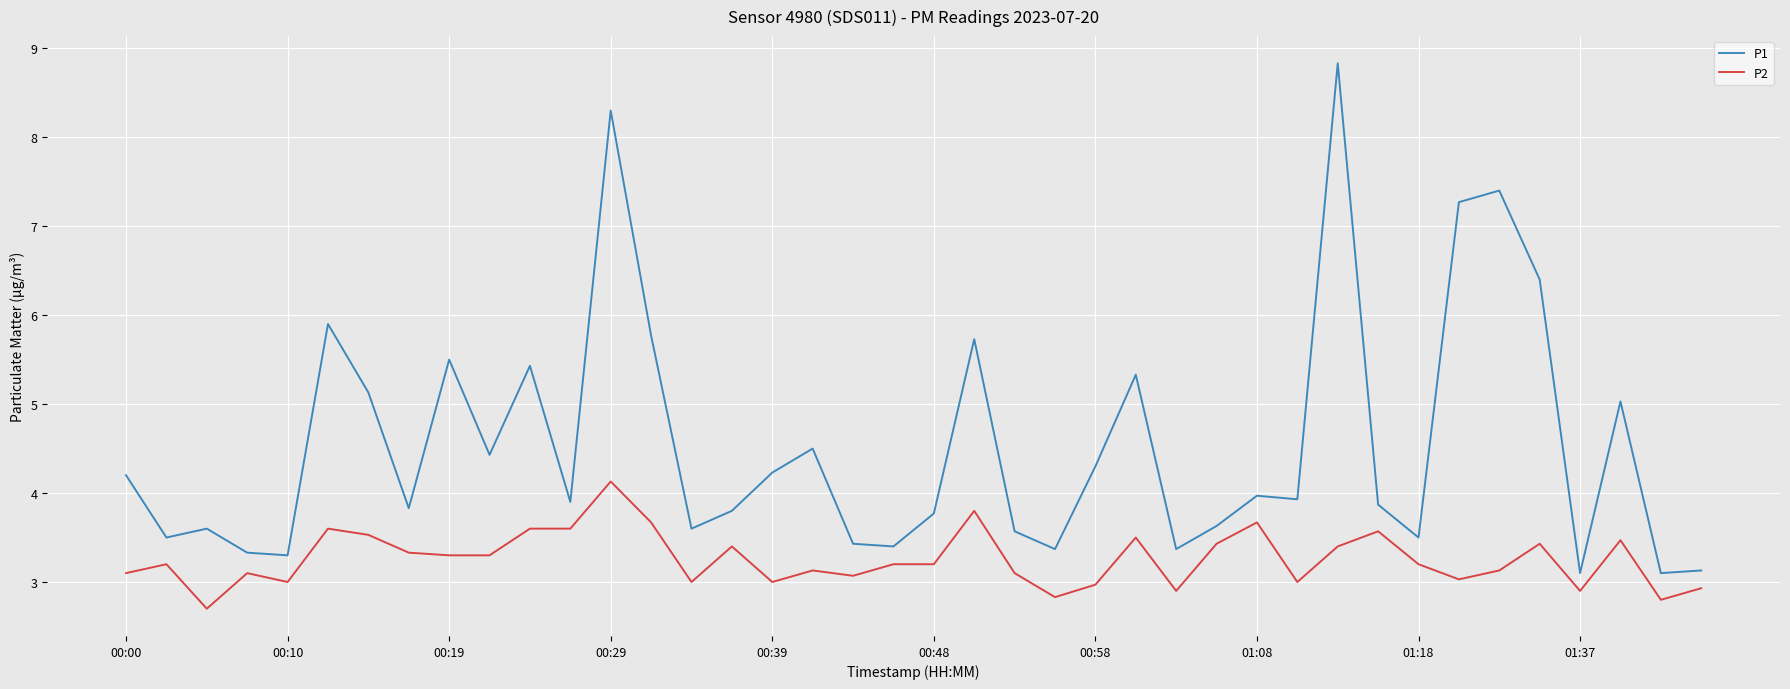

True or false: P2 and P1 cross at least once.

False